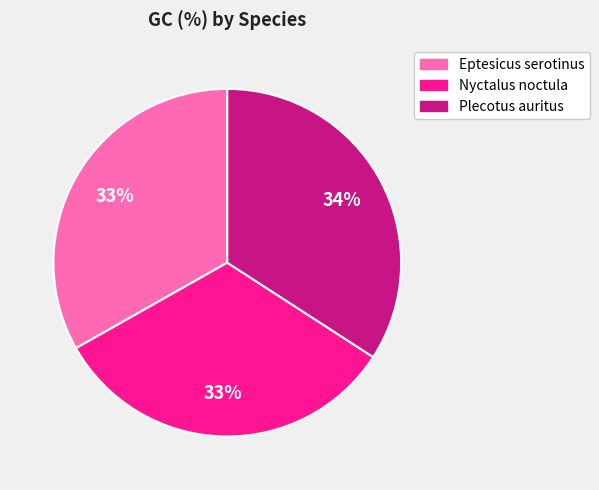

To the nearest percent, what is the difference between the largest and smallest slice percentages?

1%